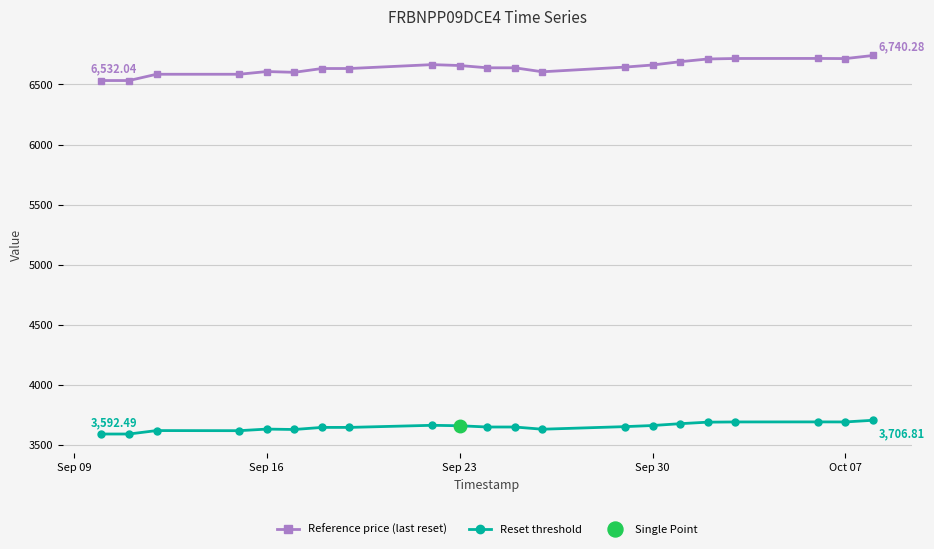

True or false: Reset threshold has more than 2 interior local peaks.

True